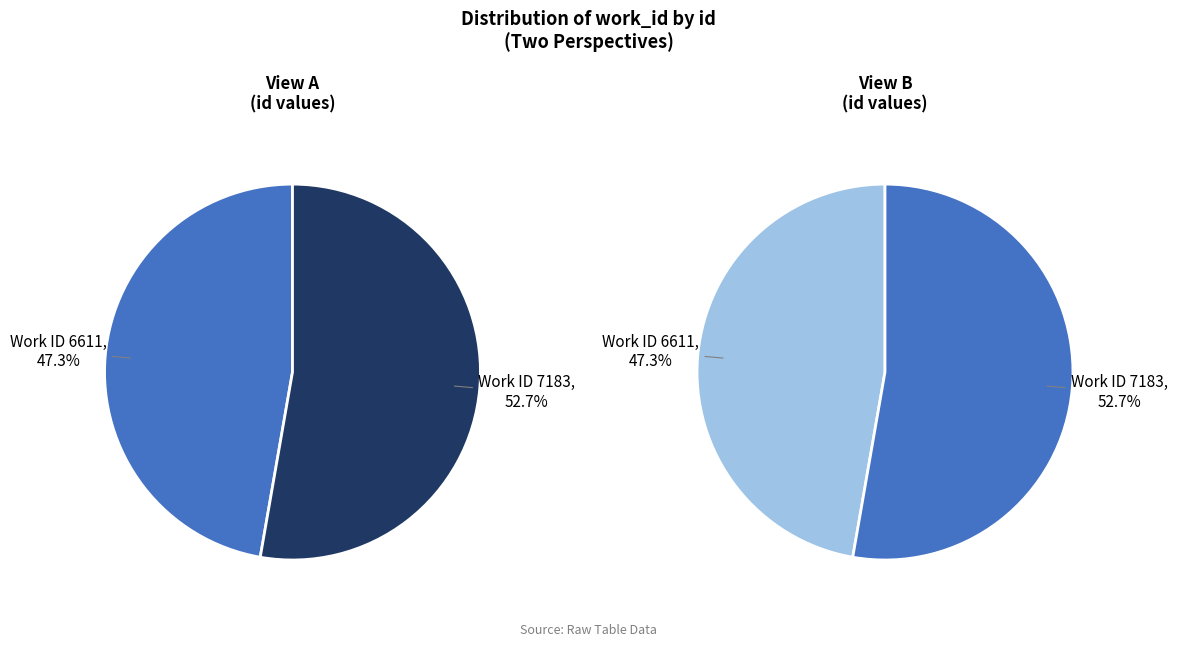

To the nearest percent, what percentage of the pie is 7183?

53%